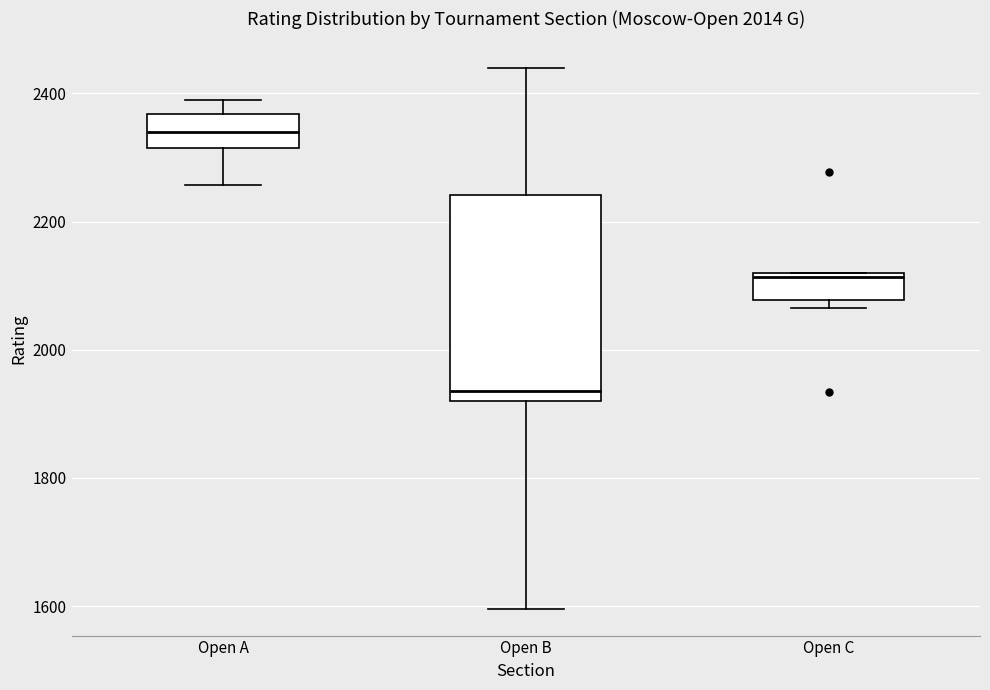

Reading left to right, transcribe this box plot: for each box, give where its median line is, the range the box spans, and where its two whiskers end, as read against the y-axis. The values are not printed on the chart, so give them approximately, as read against the axis.

Open A: median 2340, box 2320 to 2360, whiskers 2260 to 2400
Open B: median 1940, box 1920 to 2240, whiskers 1600 to 2440
Open C: median 2120, box 2080 to 2120, whiskers 2060 to 2120